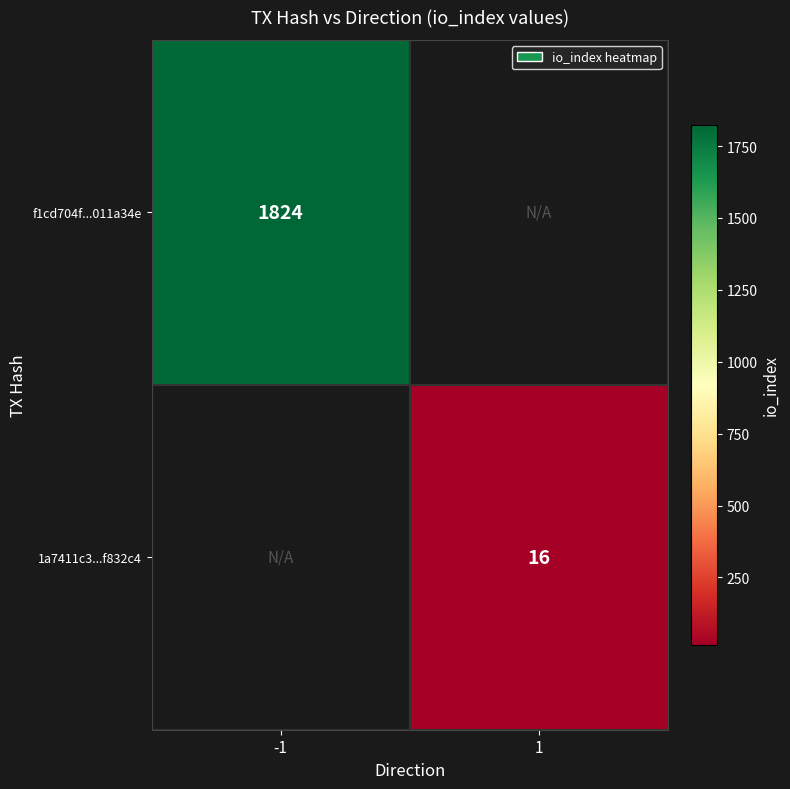

The f1cd704f...011a34e series shows 1824 at -1. True or false?

True